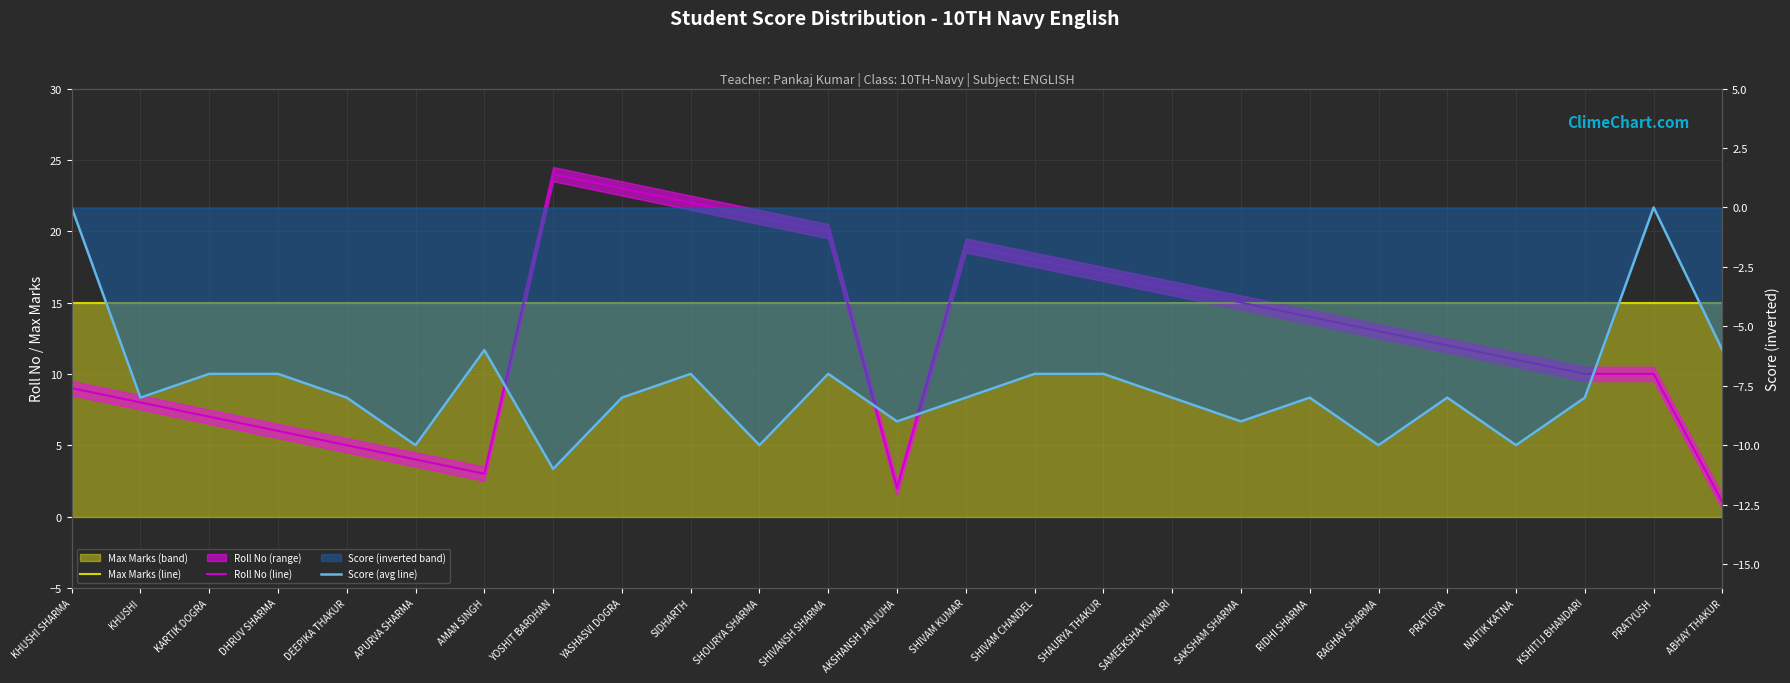

At how many categories does at least one series exceed 2?

25